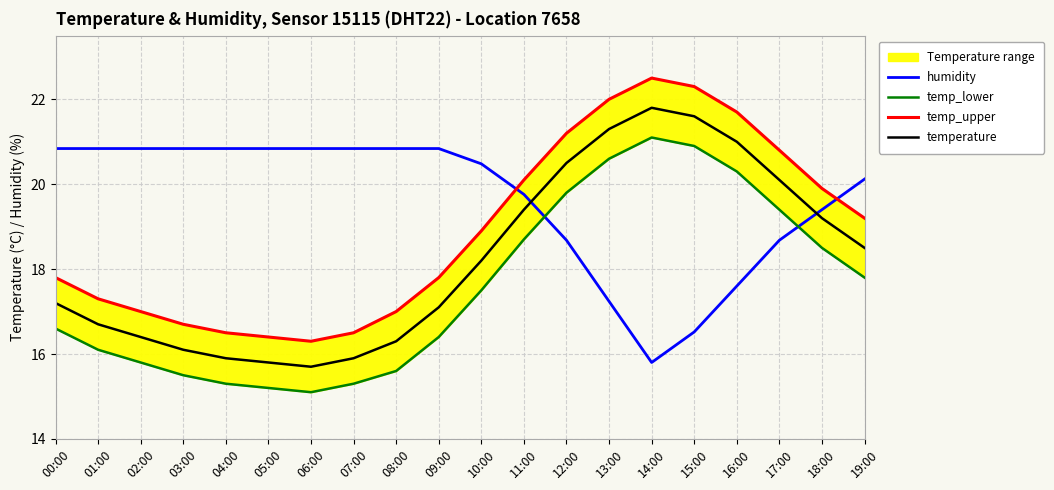

Is it true that temperature equals 15.9 at 04:00?

True